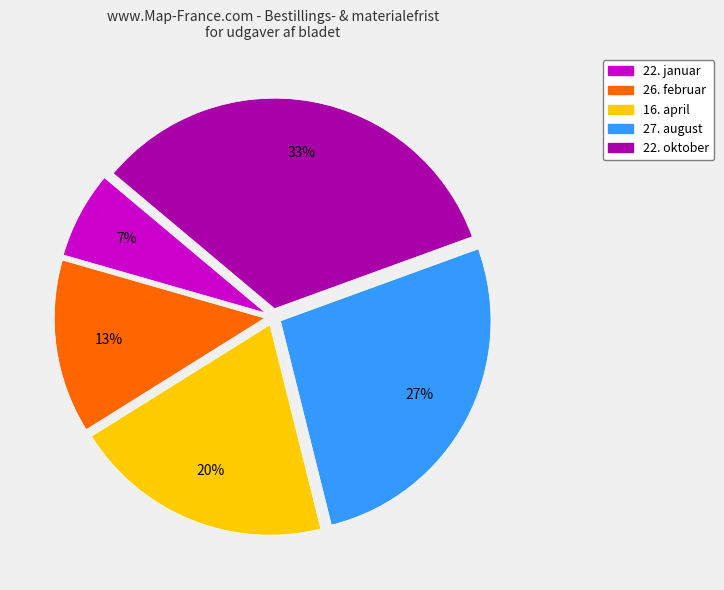

To the nearest percent, what is the combined percentage of 16. april and 22. januar?

27%